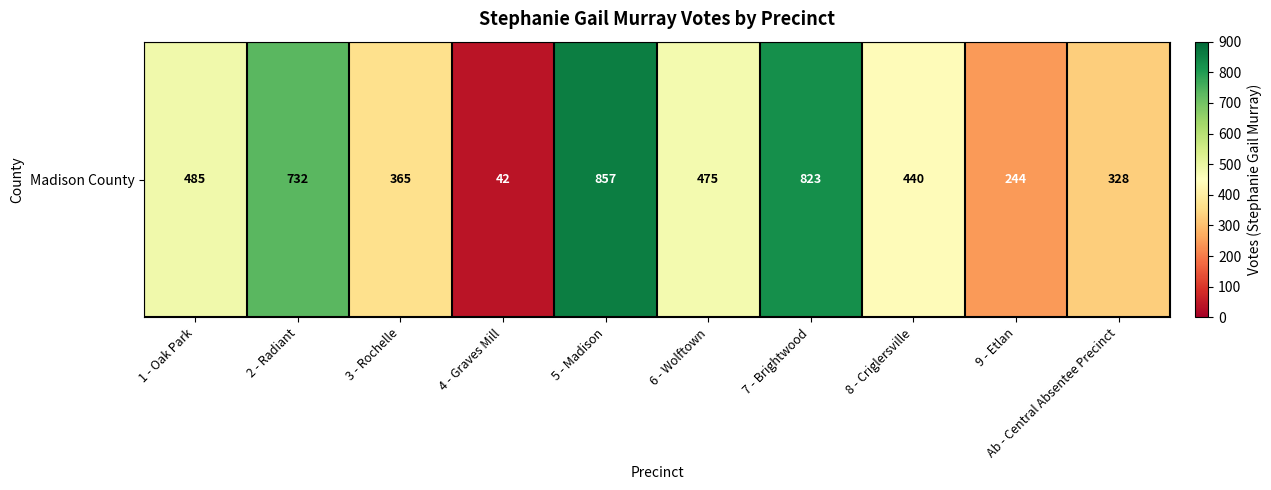

What is the difference between the maximum and minimum values?

815